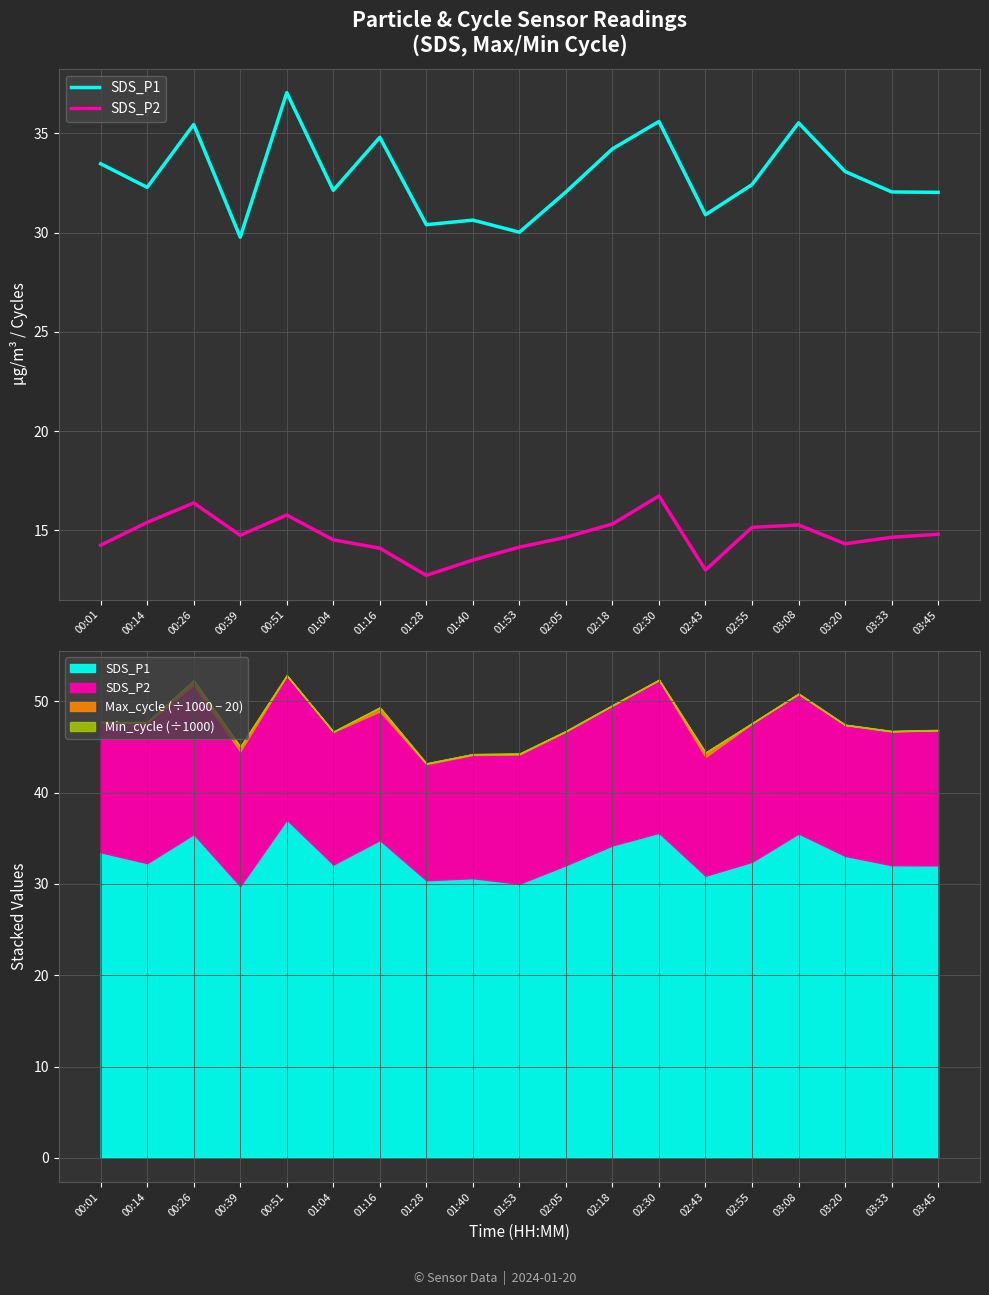

True or false: SDS_P1 and SDS_P2 intersect in this chart.

False